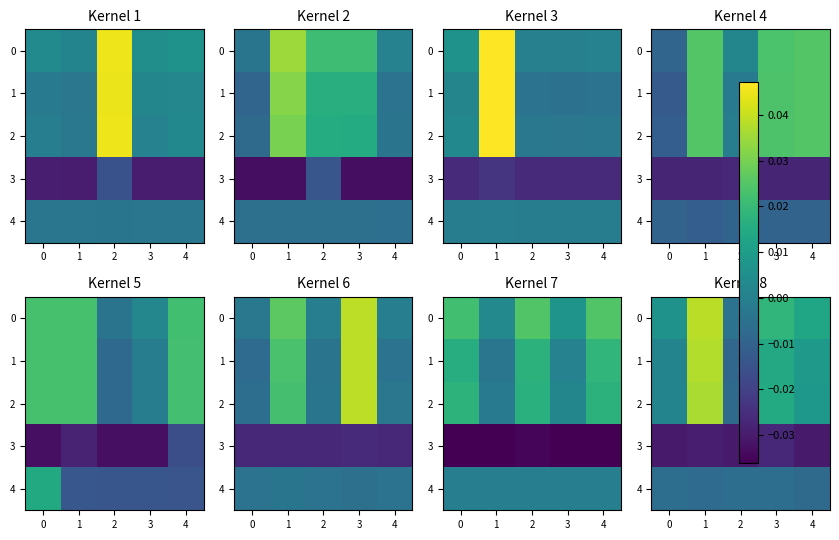

The value of 3 at 1 is -0.0. True or false?

False